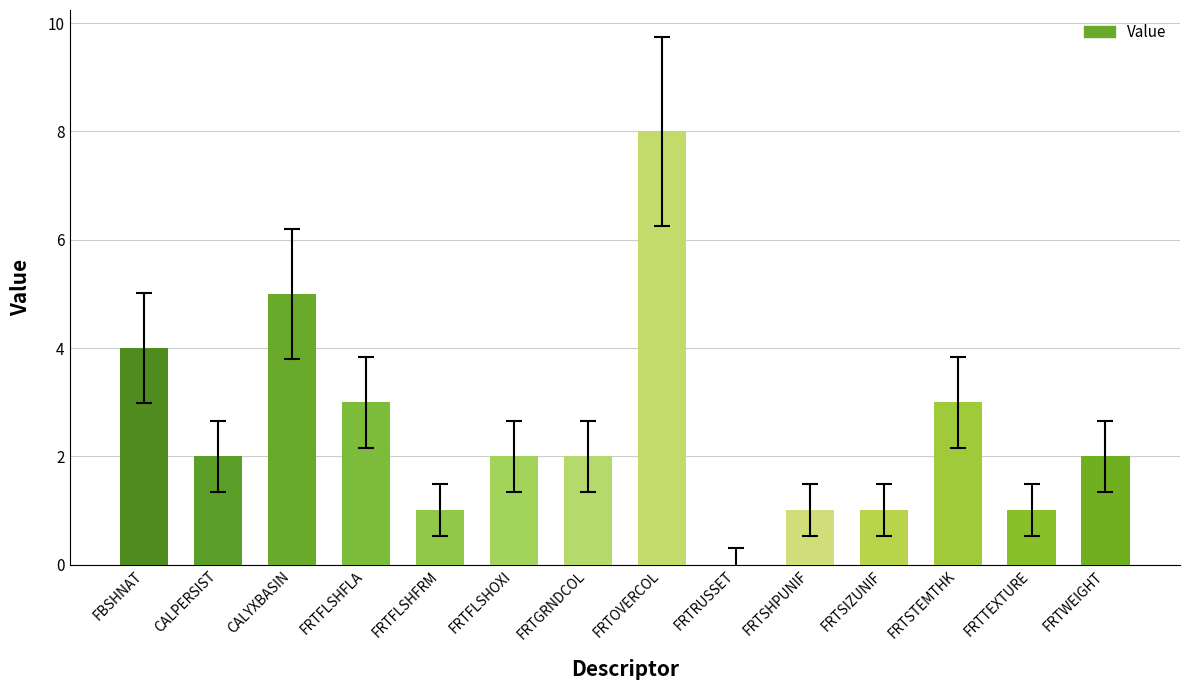

Count the values in the range 1 to 3.

10